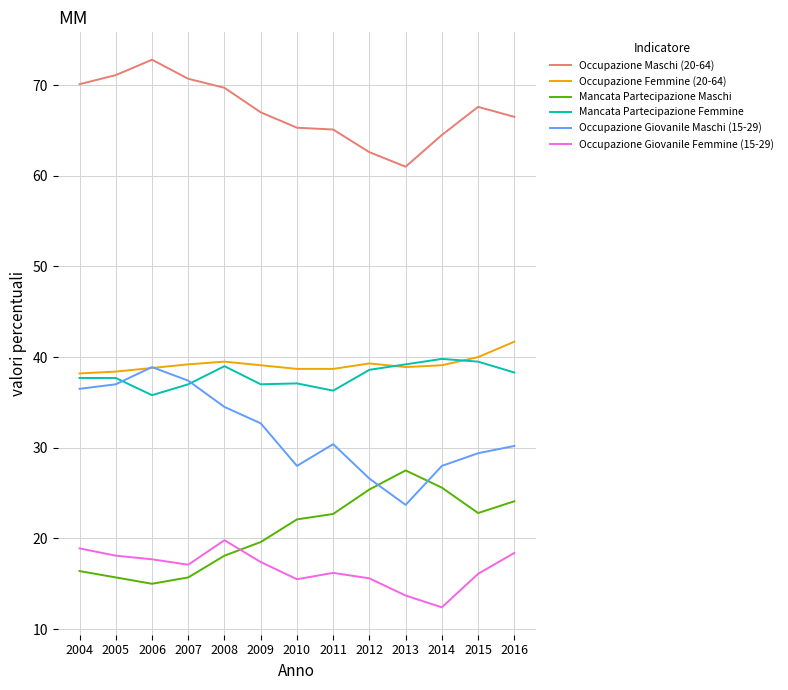

True or false: Occupazione Maschi (20-64) and Occupazione Giovanile Maschi (15-29) intersect in this chart.

False